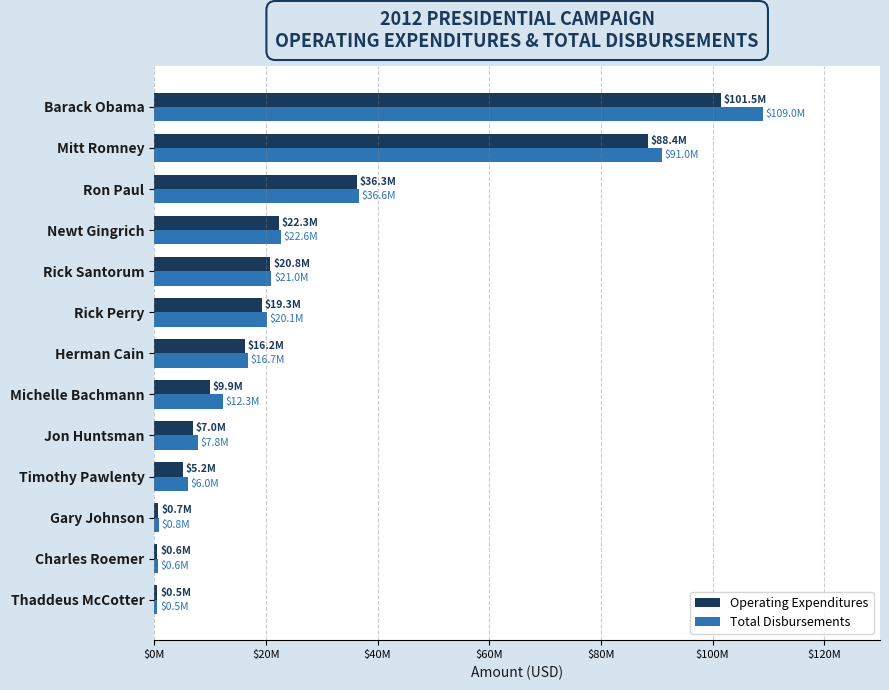

What is the sum of all Operating Expenditures values?

328603248.8